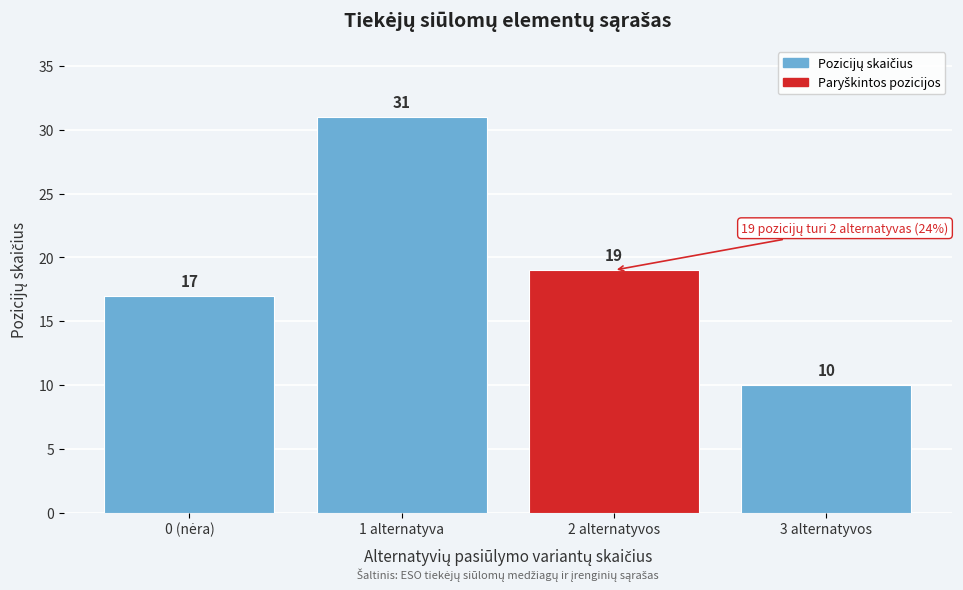

Reading left to right, extract all data points from this chart.

17	31	19	10